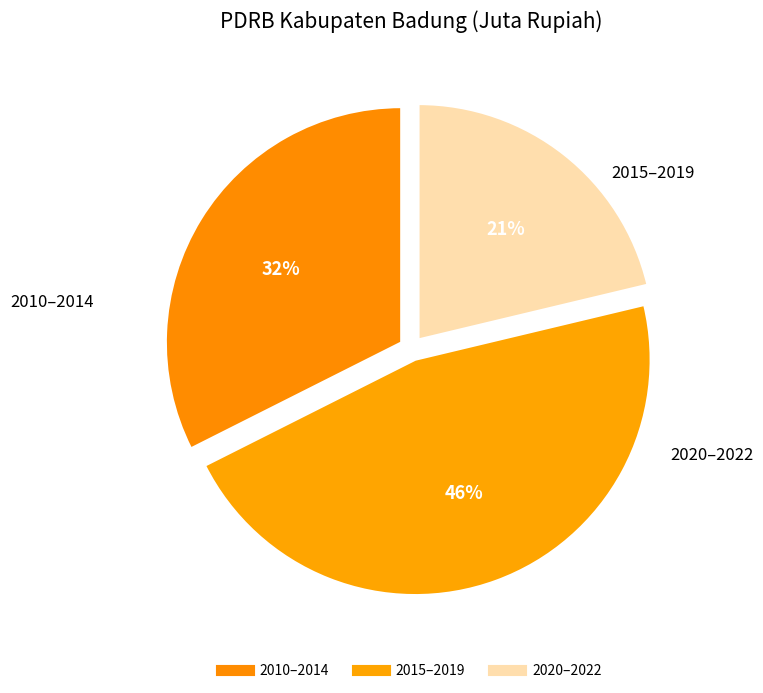

Count the number of slices in the pie.

3